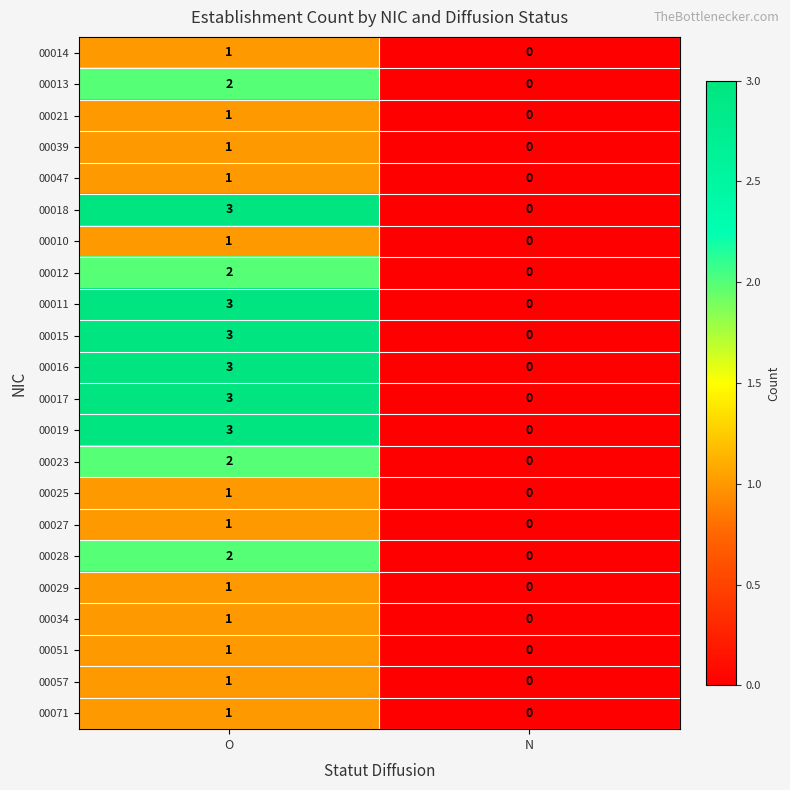

Which category has the highest value across all series?

O